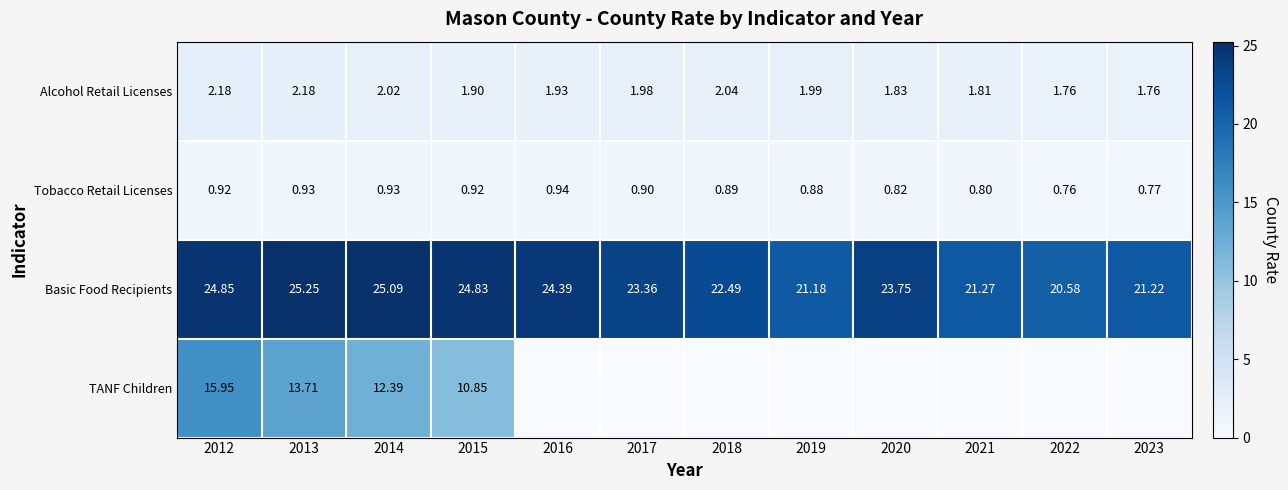

Which category has the lowest value in the Basic Food Recipients series?

2022